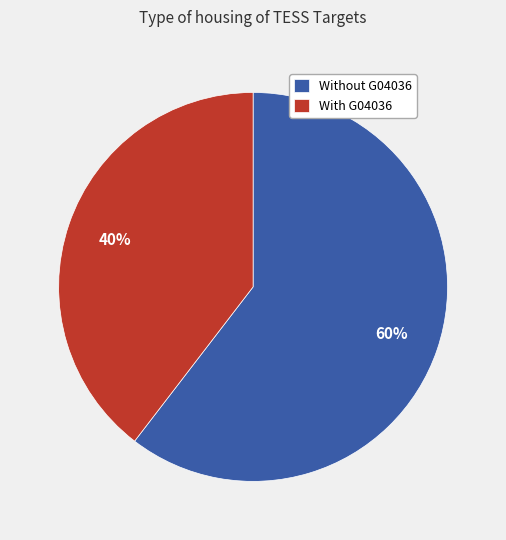

To the nearest percent, what is the combined percentage of With G04036 and Without G04036?

100%